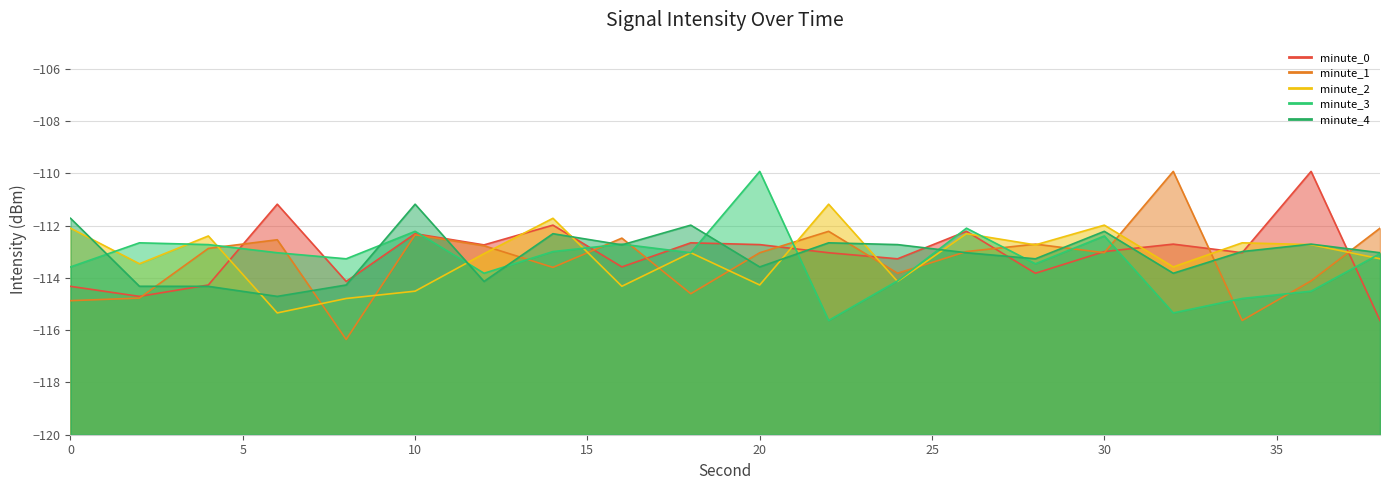

How many lines are shown in the chart?

5